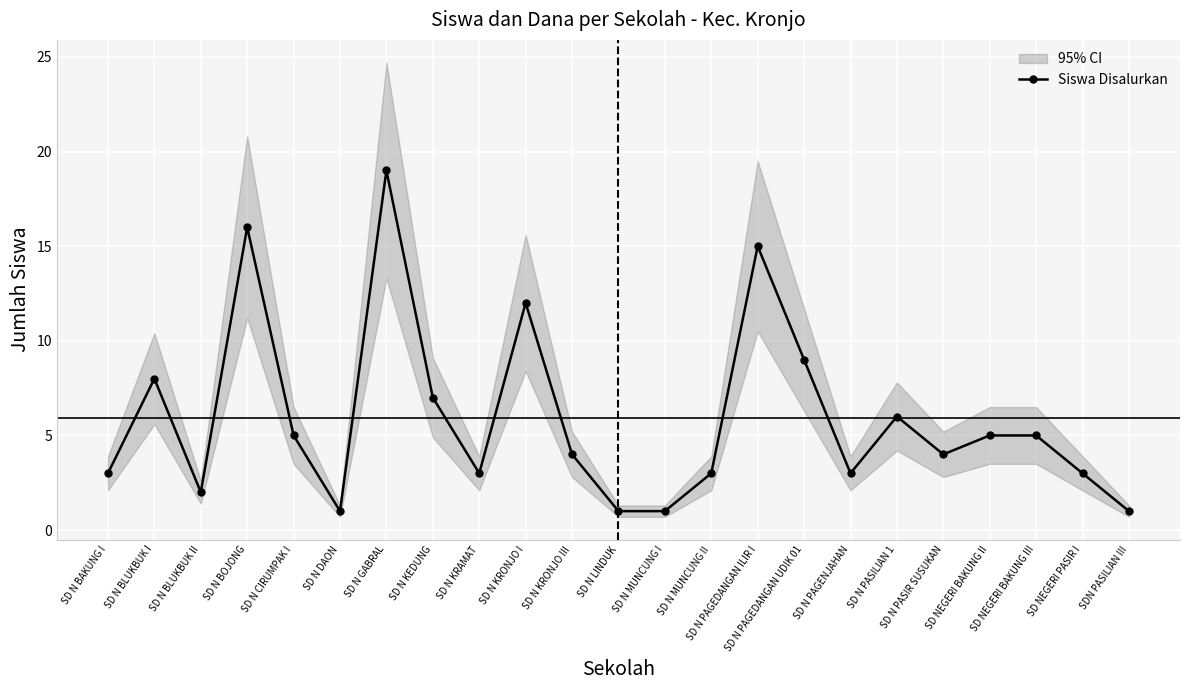

Reading left to right, extract all data points from this chart.

3	8	2	16	5	1	19	7	3	12	4	1	1	3	15	9	3	6	4	5	5	3	1